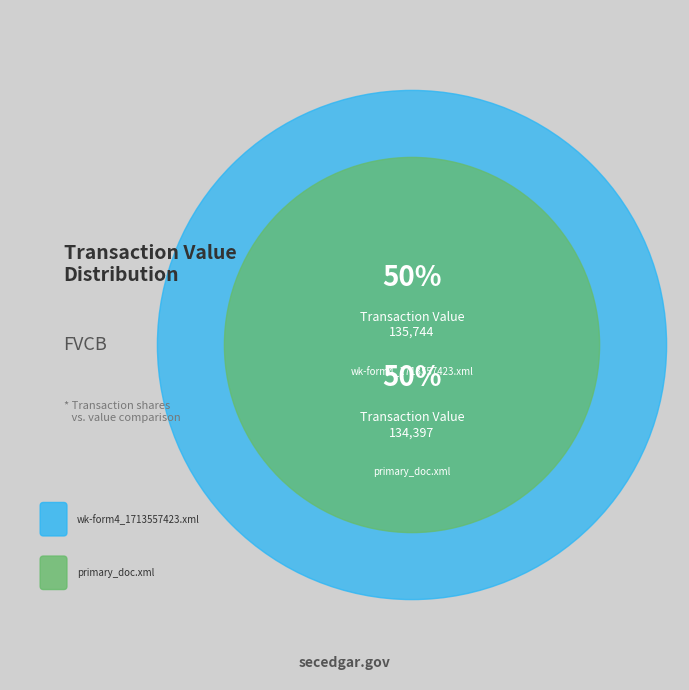

Between wk-form4_1713557423.xml and primary_doc.xml, which is larger?

wk-form4_1713557423.xml